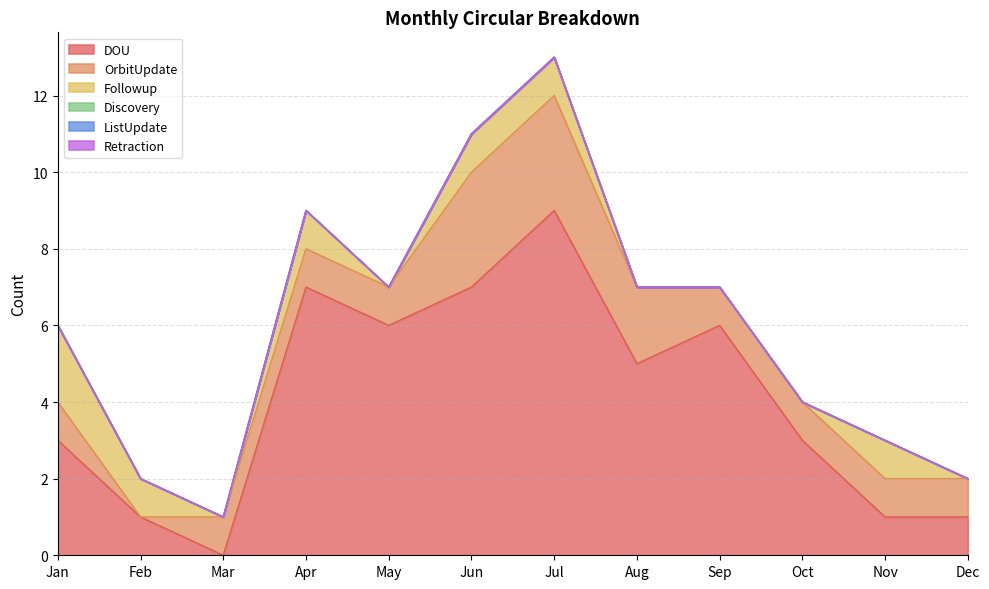

How many data points in OrbitUpdate are less than 1?

1